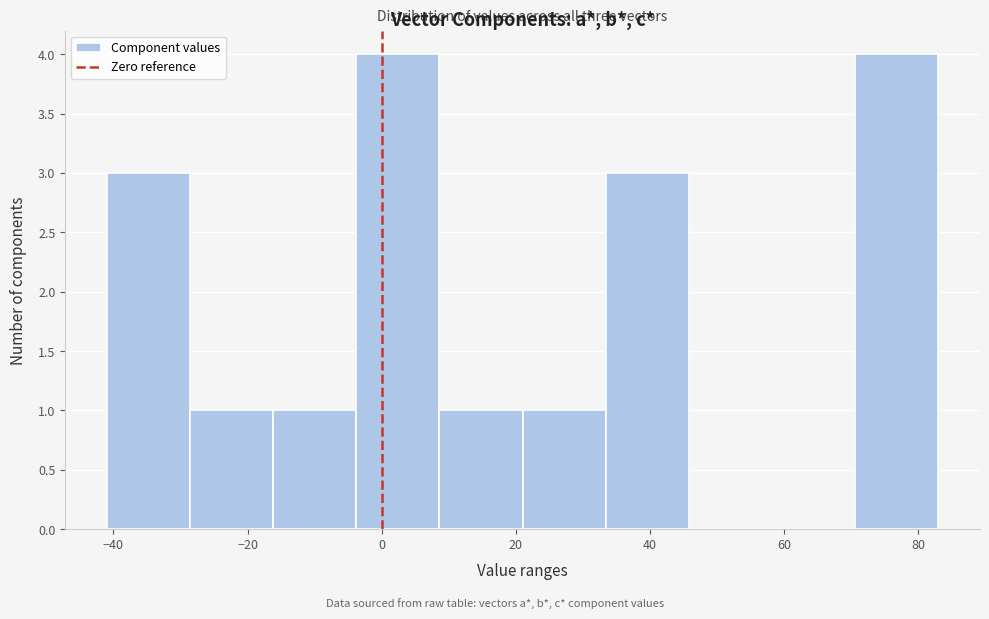

How tall is the bar that spans -28.6 to -16.2 on the x-axis? Neither the bar edges nor the heights are printed on the chart, so give them approximately, as read against the axes.

1